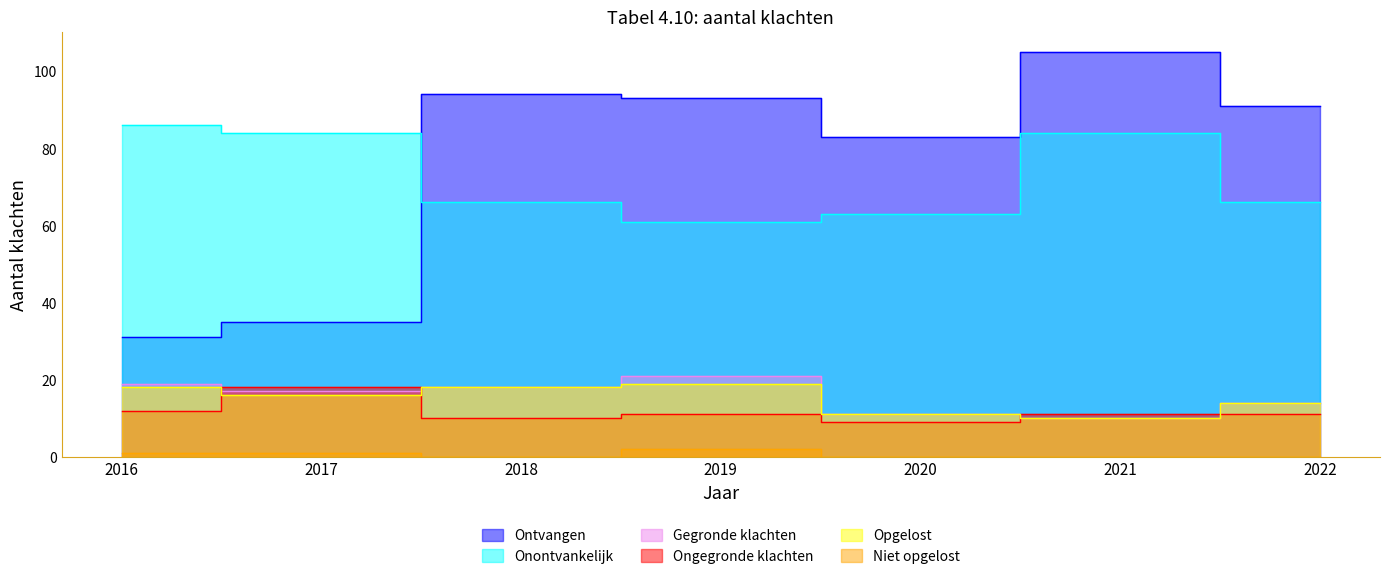

Is the value of Onontvankelijk at 2016 greater than the value of Niet opgelost at 2018?

Yes